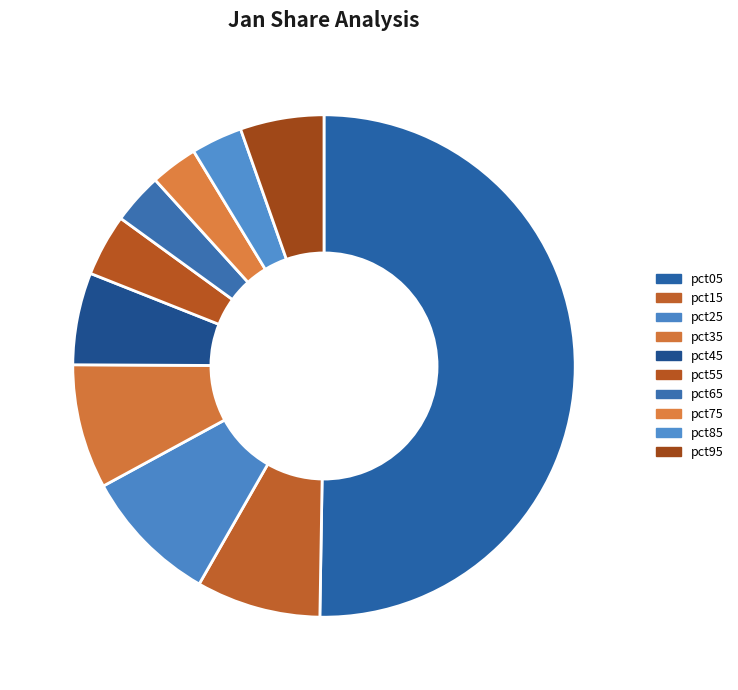

Which category has the biggest portion of the pie?

pct05